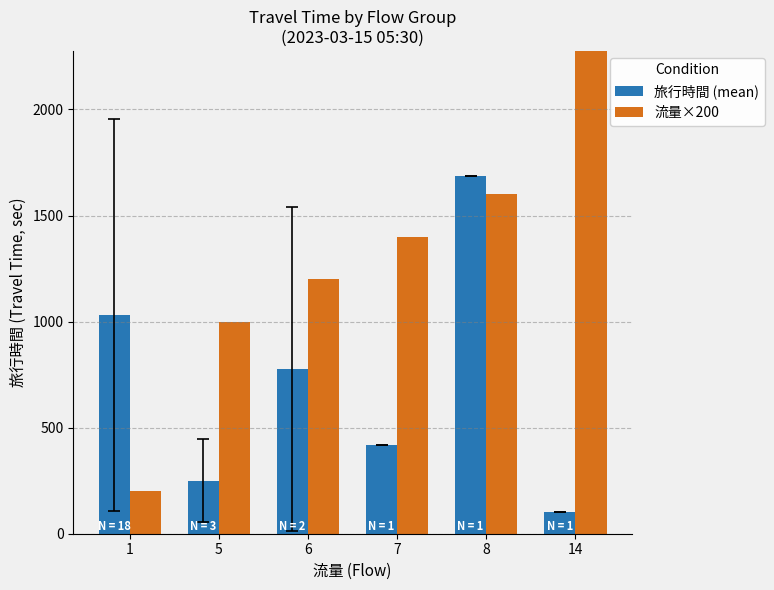

Read the 旅行時間 (mean) value at 8.

1686.0